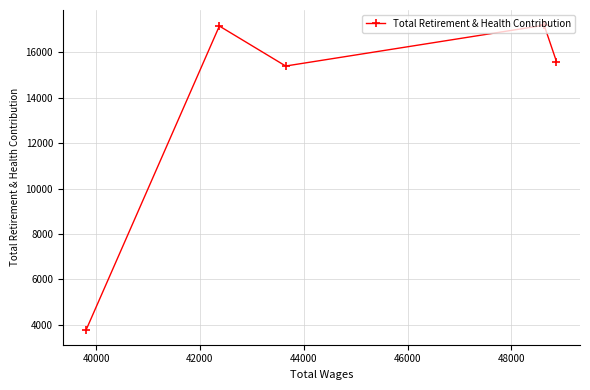

What is the difference between the maximum and minimum values?

13407